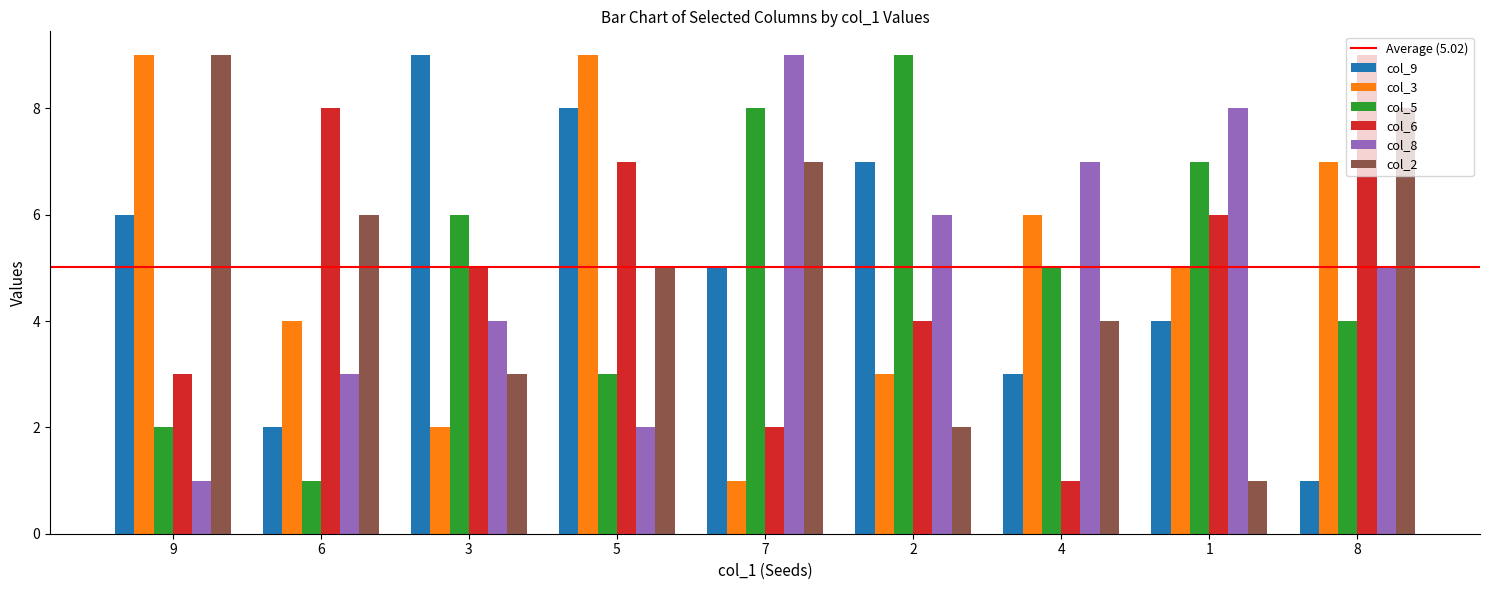

Between 5 and 4, which series saw the biggest shift?

col_6